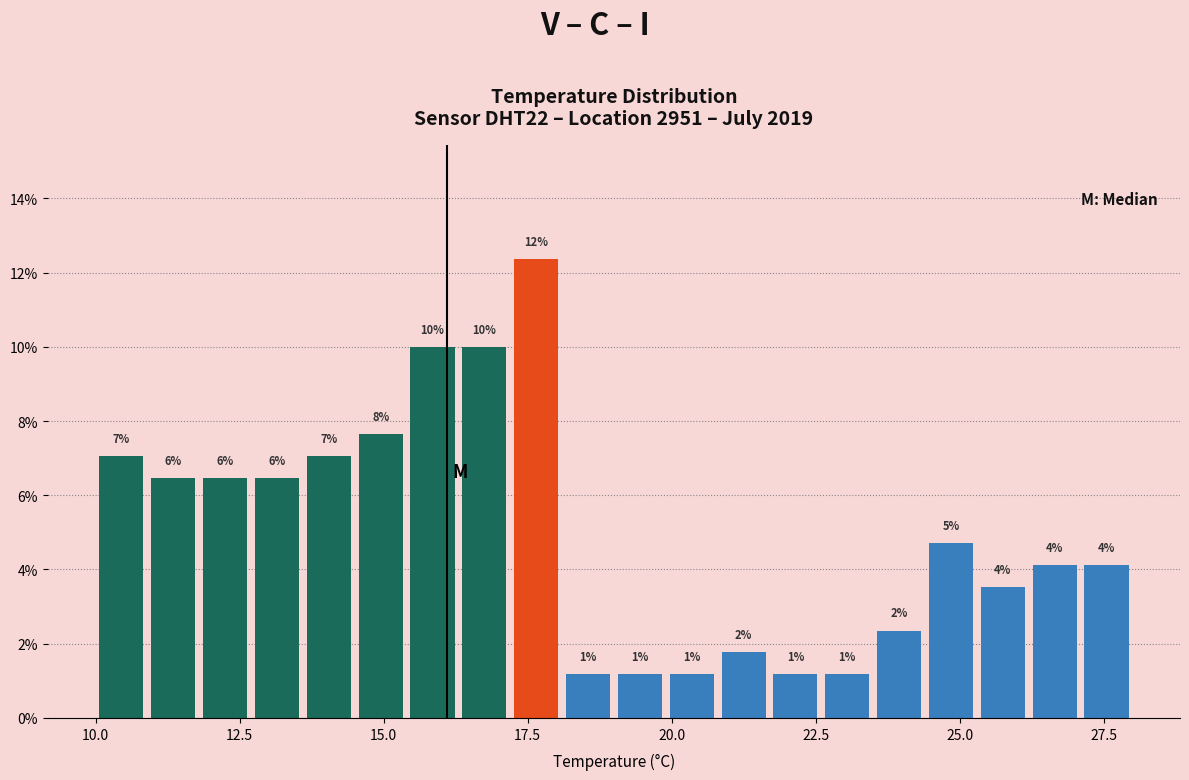

Read against the x-axis, roughly where is the centre of the tallest bar?

17.5